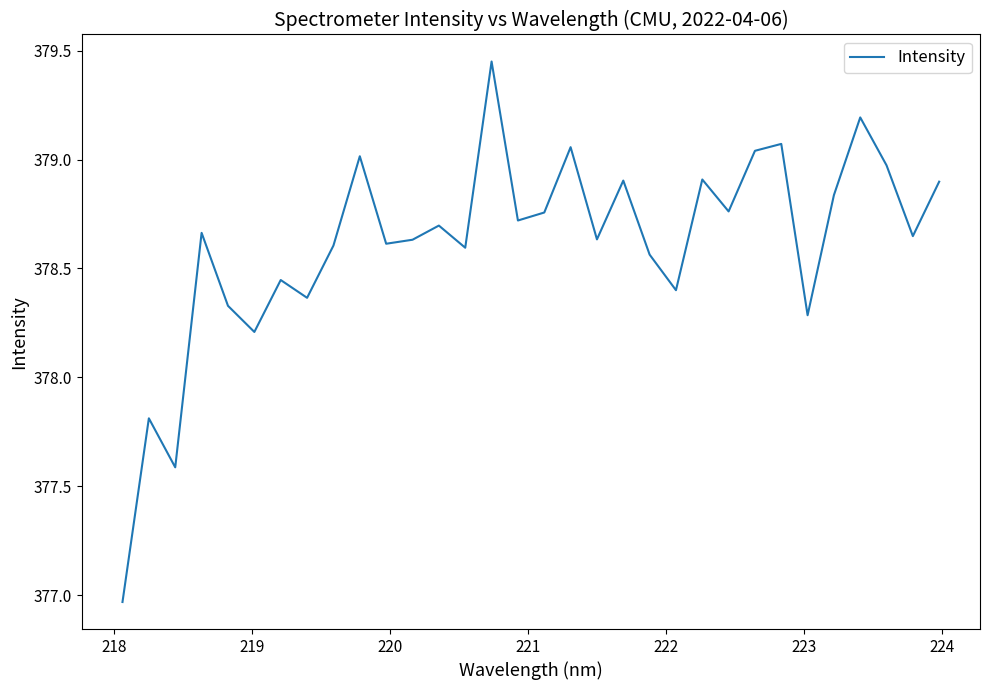

What is the difference between the maximum and minimum values?

2.5